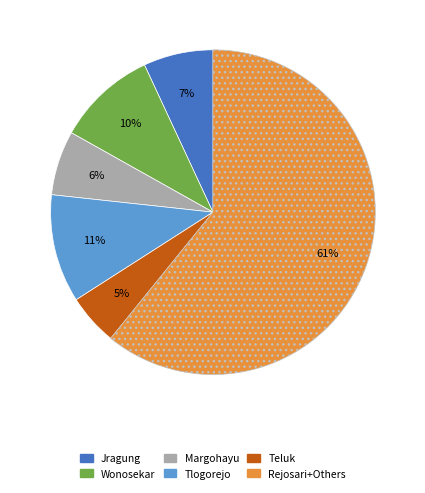

What is the smallest slice in the pie chart?

Teluk